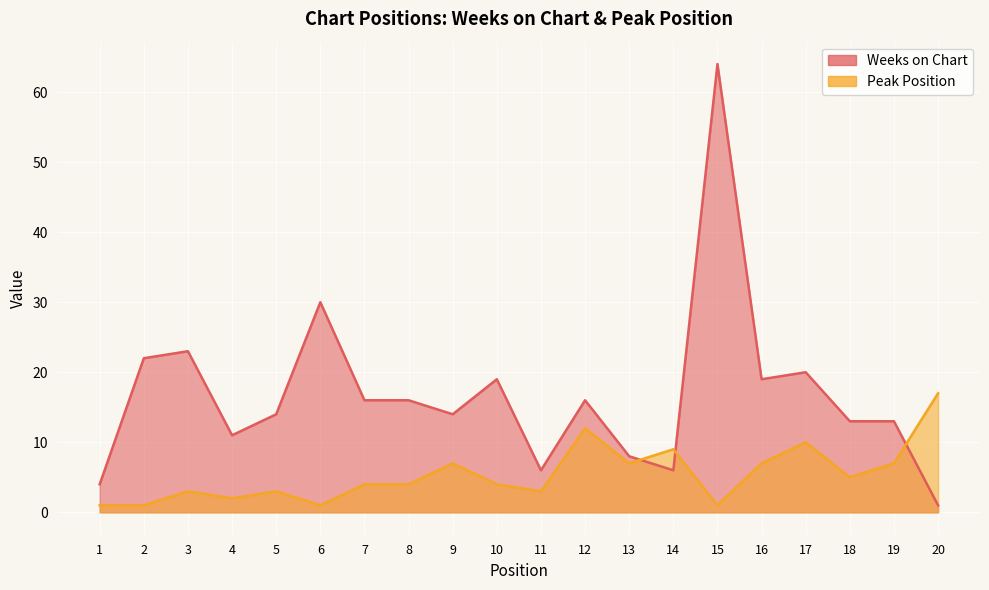

How many interior local valleys does the Peak Position series have?

6